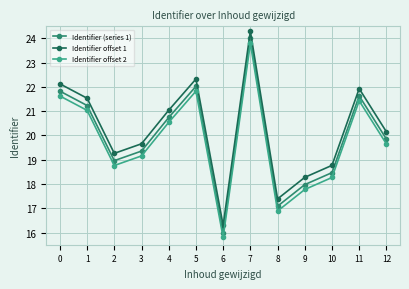

True or false: Identifier offset 1 and Identifier (series 1) cross at least once.

False